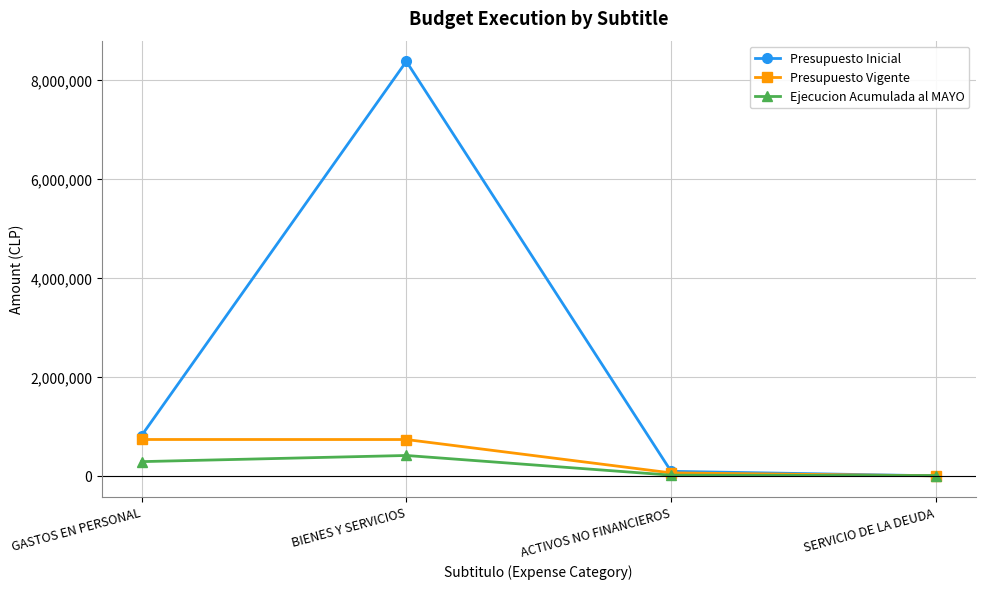

What is the average value of the Presupuesto Vigente series?

382222